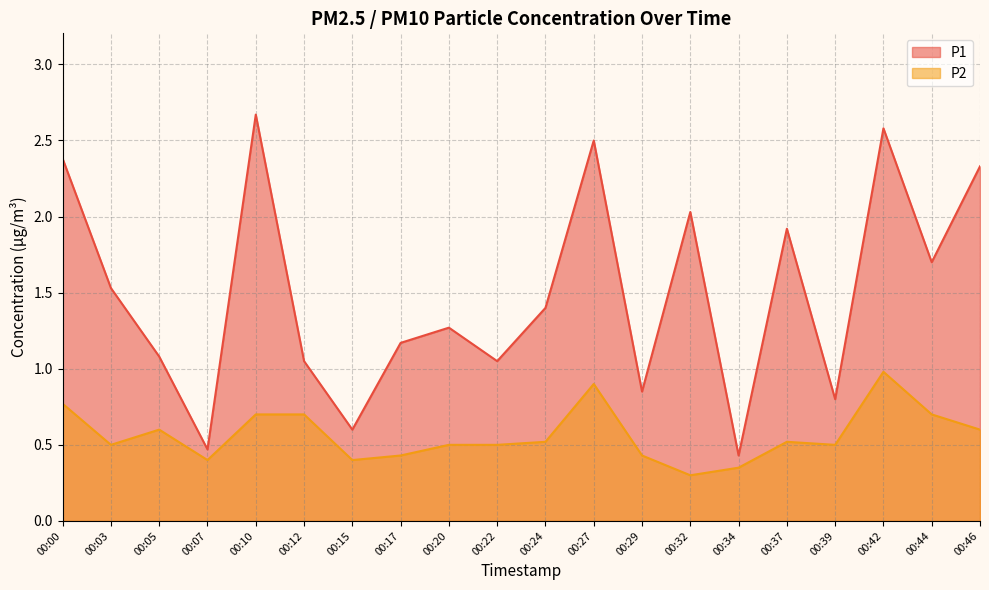

True or false: P1 has a value of 1.1 at 00:05.

True